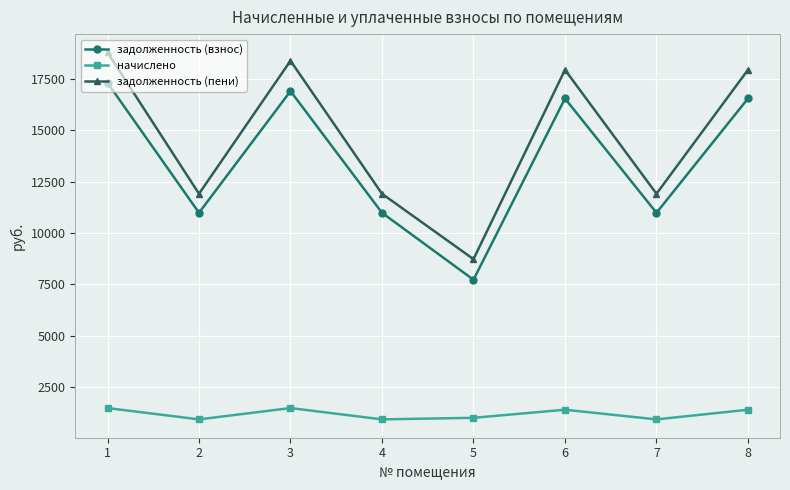

The value of начислено at 4 is 927.0. True or false?

True